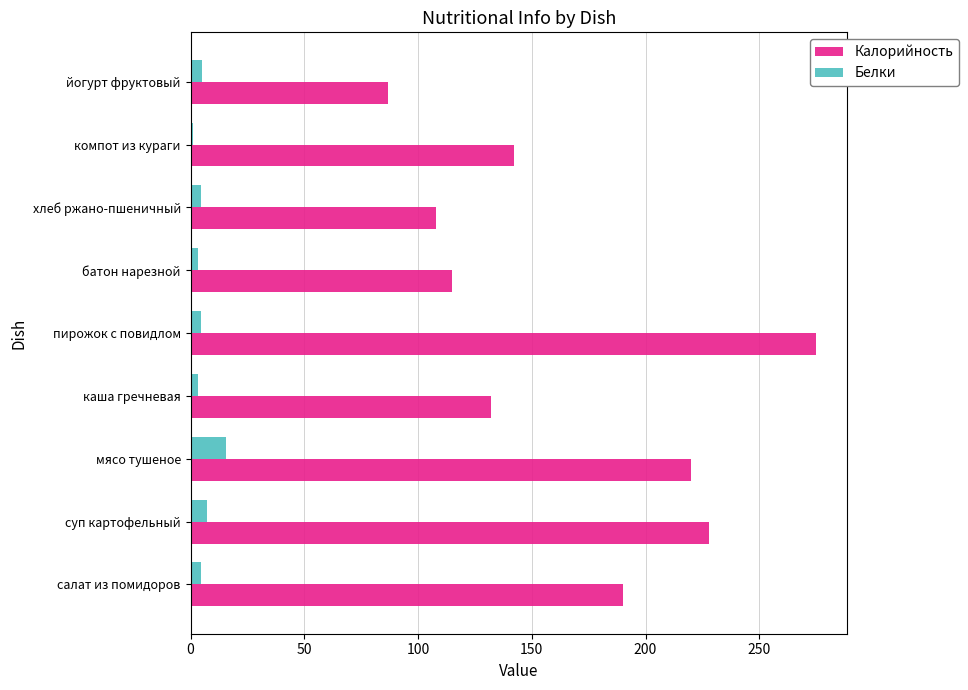

The value of Калорийность at йогурт фруктовый is 87.0. True or false?

True